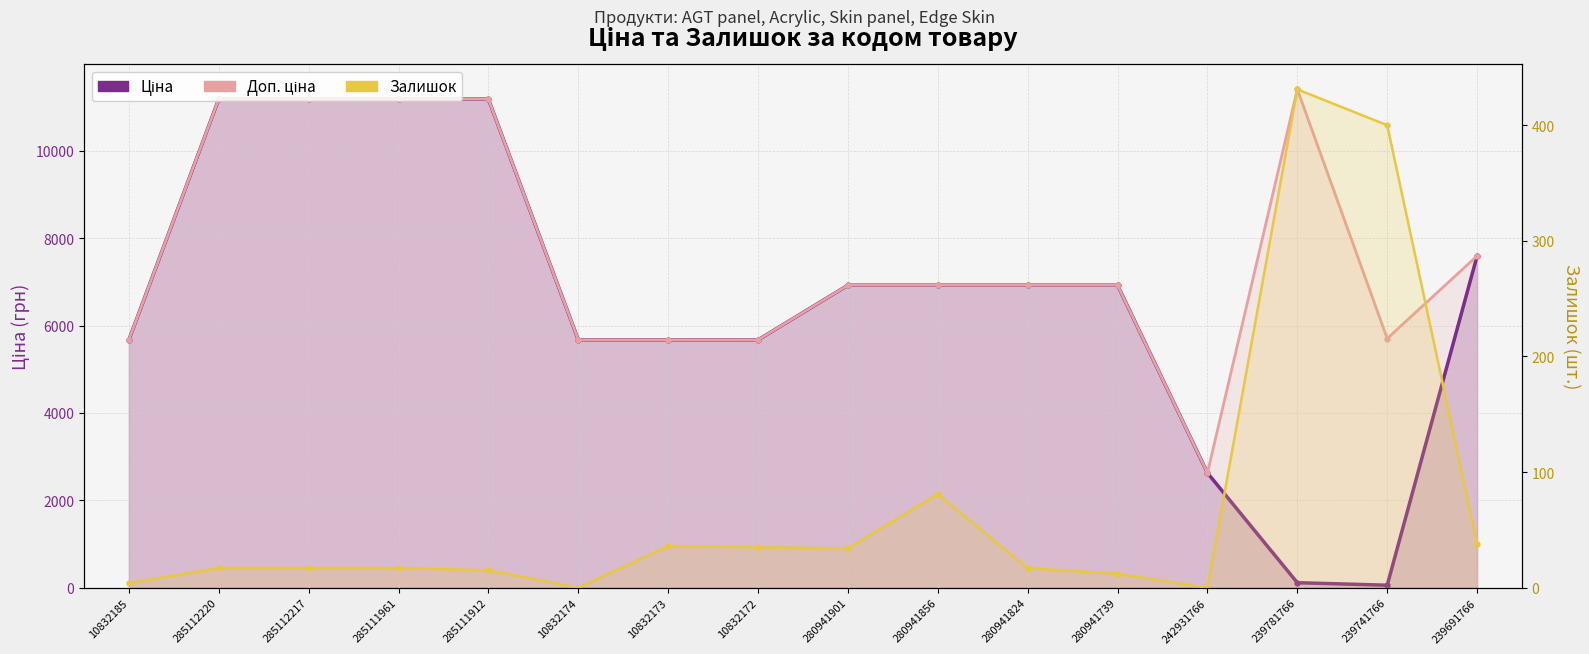

At how many categories does at least one series exceed 10503?

5